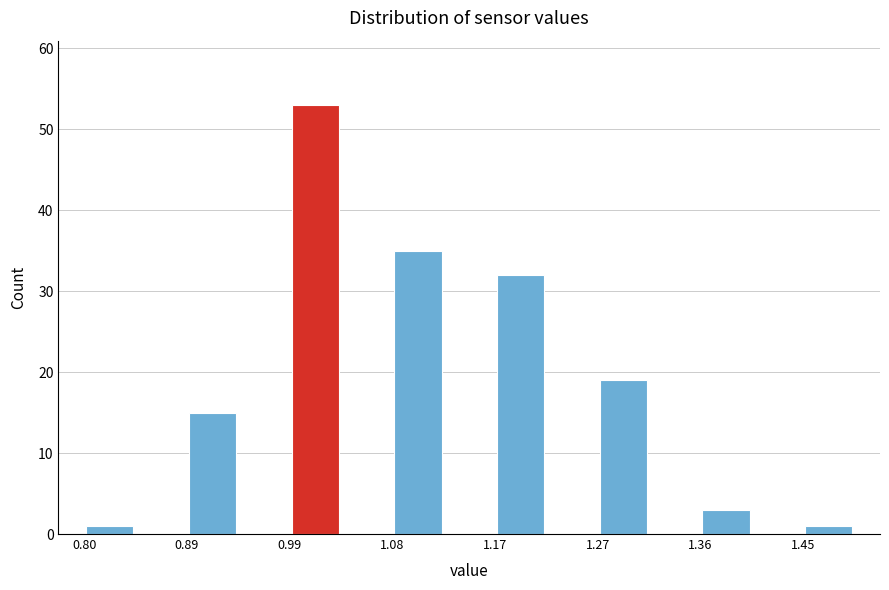

Reading left to right, list every bar in this chart as the range it spans on the x-axis followed by its height. Neither the bar edges nor the heights are printed on the chart, so give them approximately, as read against the axes.

0.80 to 0.85: 1
0.85 to 0.89: 0
0.89 to 0.94: 15
0.94 to 0.99: 0
0.99 to 1.03: 53
1.03 to 1.08: 0
1.08 to 1.13: 35
1.13 to 1.17: 0
1.17 to 1.22: 32
1.22 to 1.27: 0
1.27 to 1.31: 19
1.31 to 1.36: 0
1.36 to 1.41: 3
1.41 to 1.45: 0
1.45 to 1.50: 1